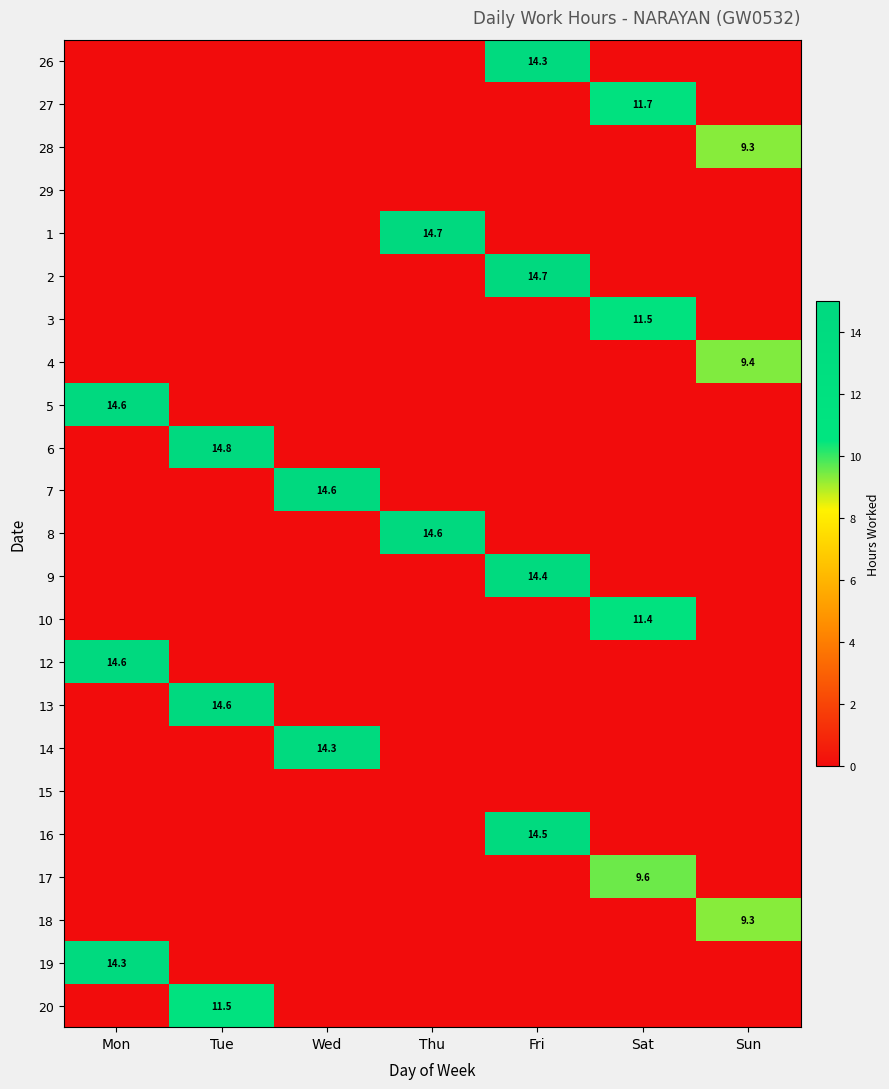

What is the spread (max minus min) of values at Mon?

14.6